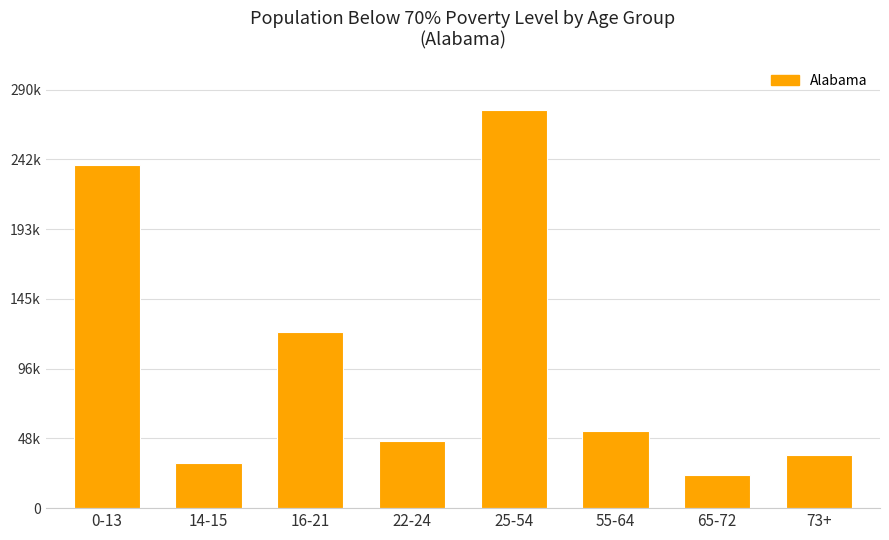

Are the bars horizontal?

No